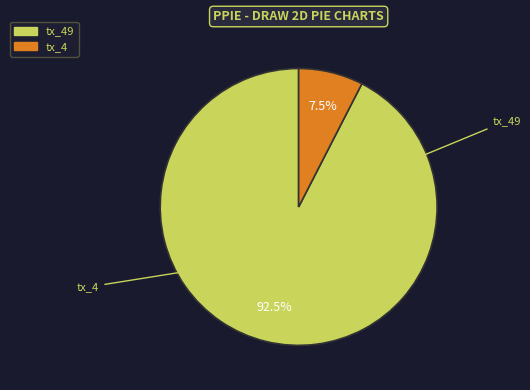

Does any single category account for the majority?

Yes